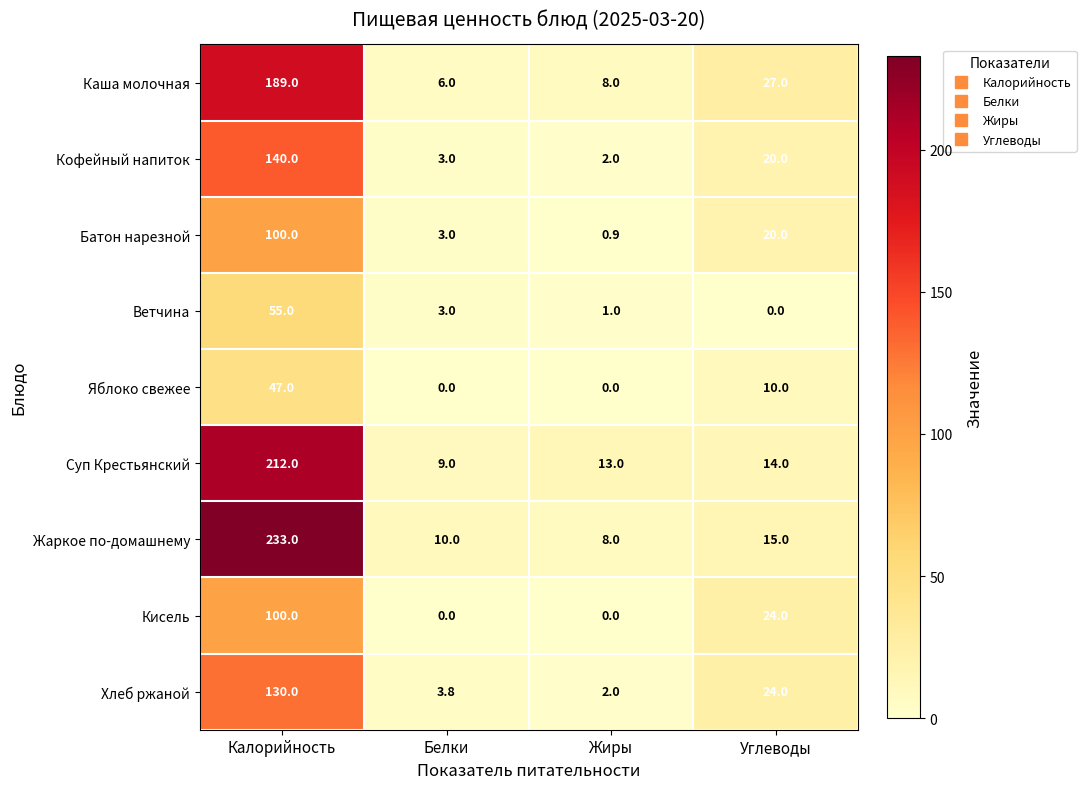

What value does the Кисель series have at Углеводы?

24.0